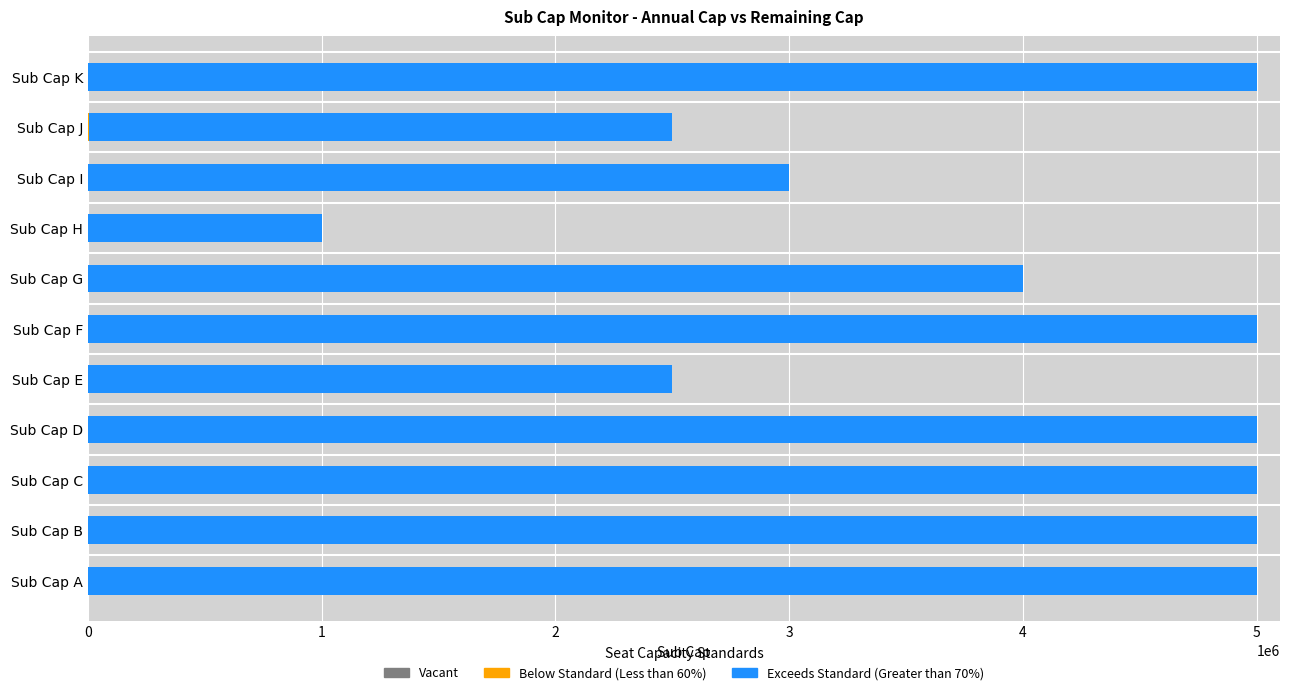

What is the sum of all Below Standard (Less than 60%) values?

3715.6